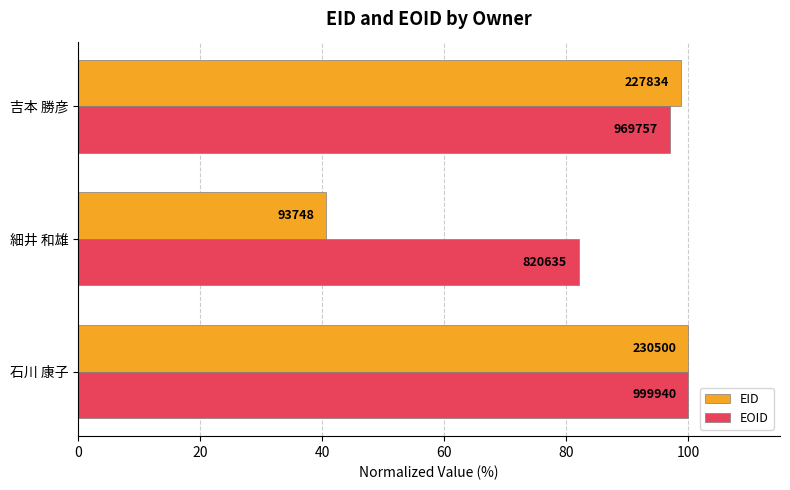

What are all the series names shown in the legend?

EID, EOID